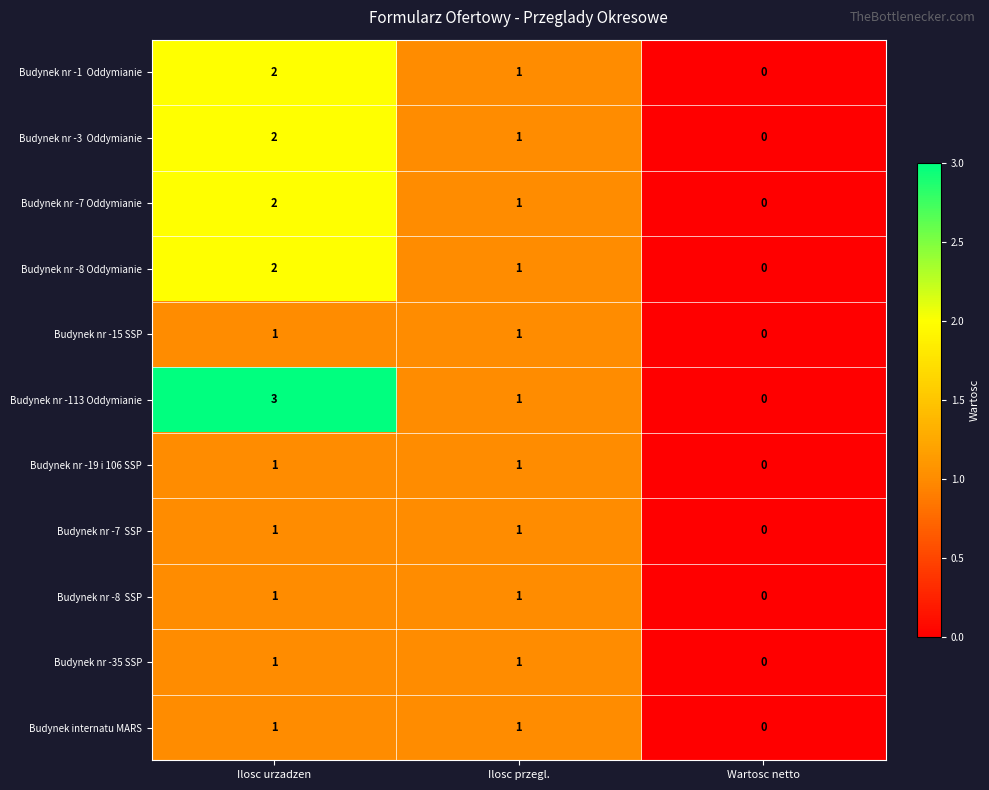

Between Ilosc urzadzen and Wartosc netto, which series saw the biggest shift?

Budynek nr -113 Oddymianie